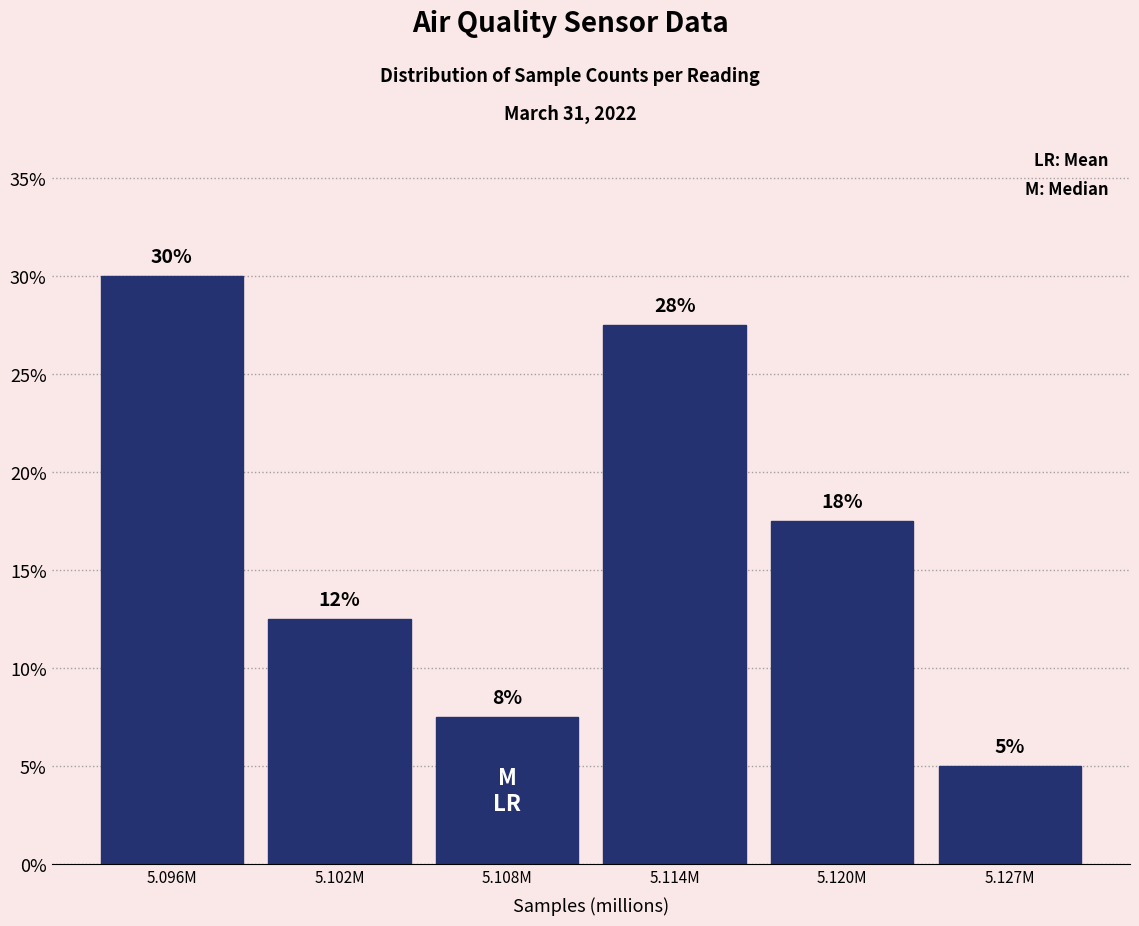

Does the chart contain any negative values?

No